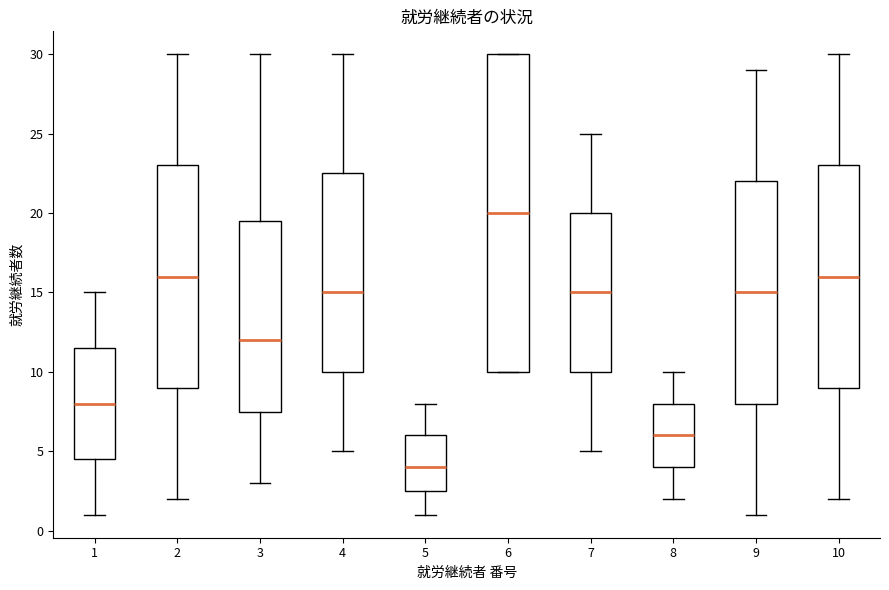

Comparing the boxes themselves (not the whiskers), which one is the tallest?

6